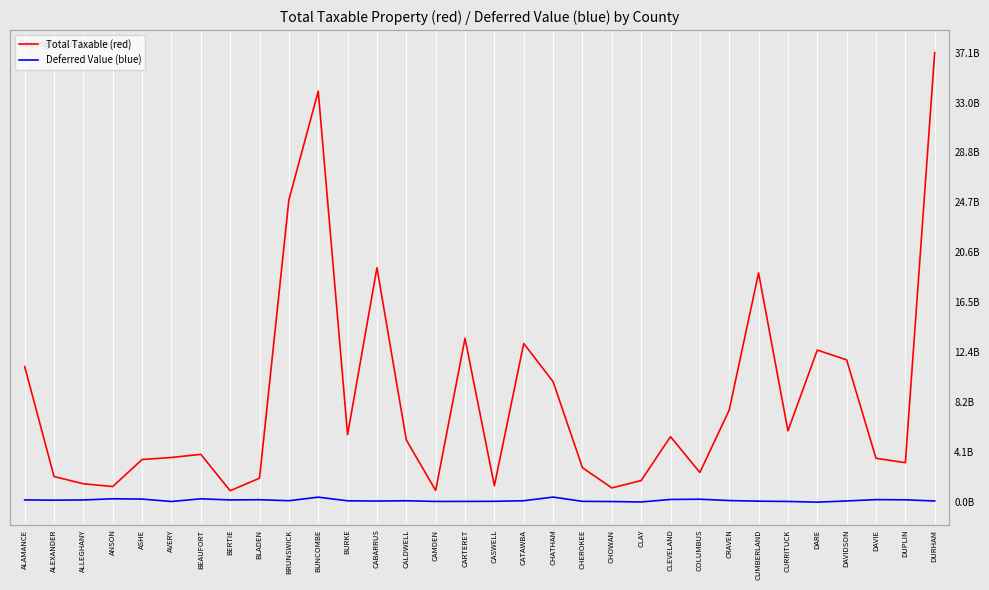

True or false: Total Taxable (red) and Deferred Value (blue) cross at least once.

False